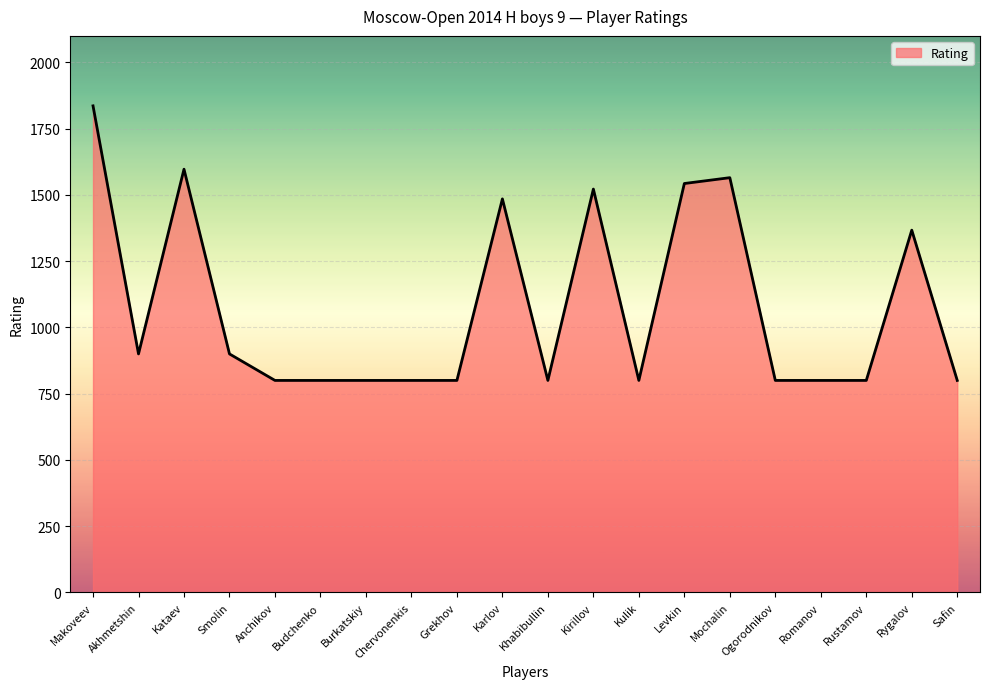

What is the change in value from Burkatskiy to Kirillov?

+722